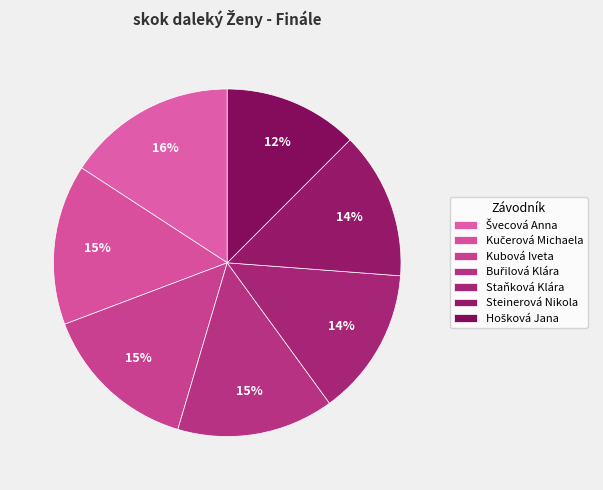

How many slices are in this pie chart?

7